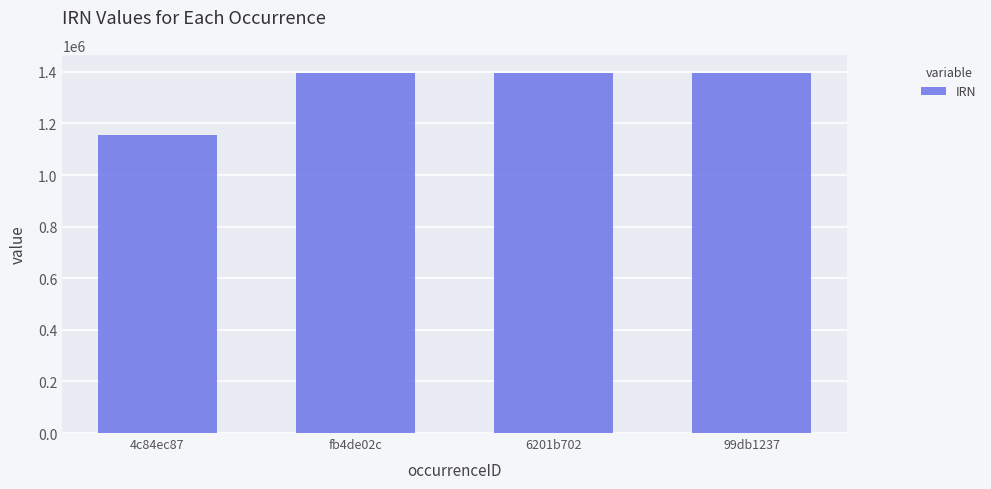

Read the value at 6201b702, to the nearest 10.

1396010